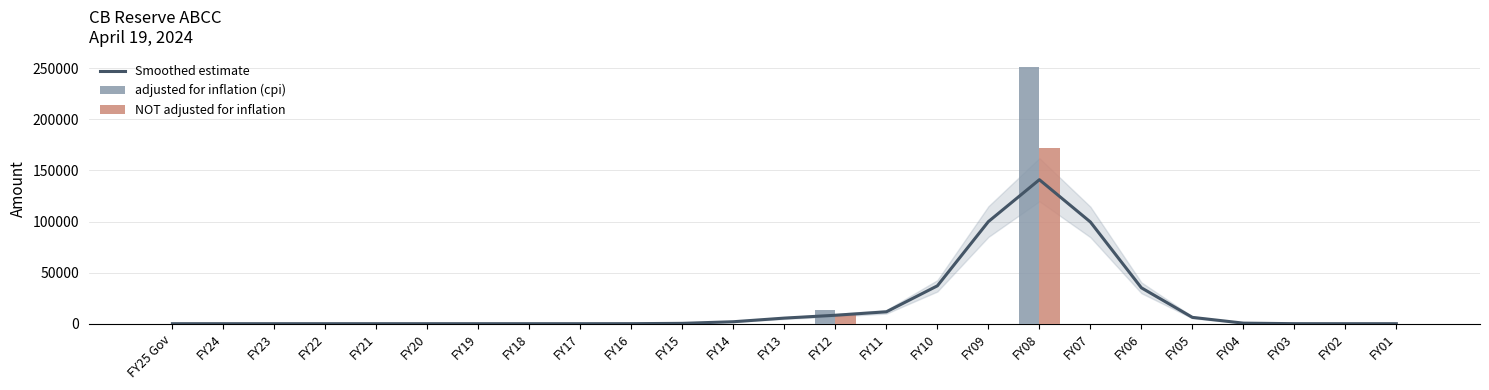

Between FY09 and FY02, which is larger?

FY09